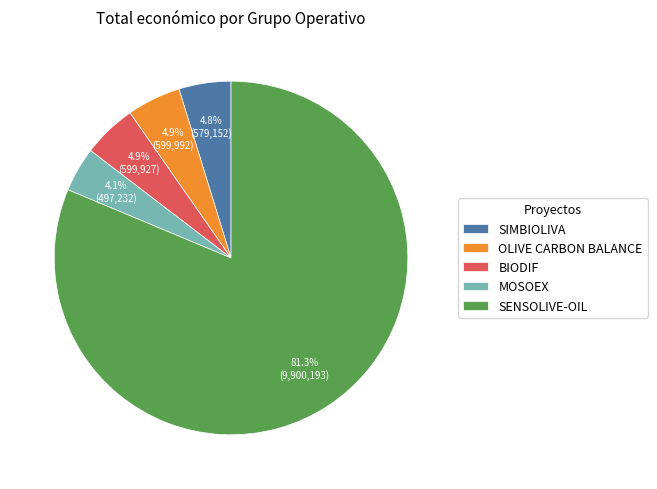

To the nearest percent, what portion does OLIVE CARBON BALANCE represent?

5%